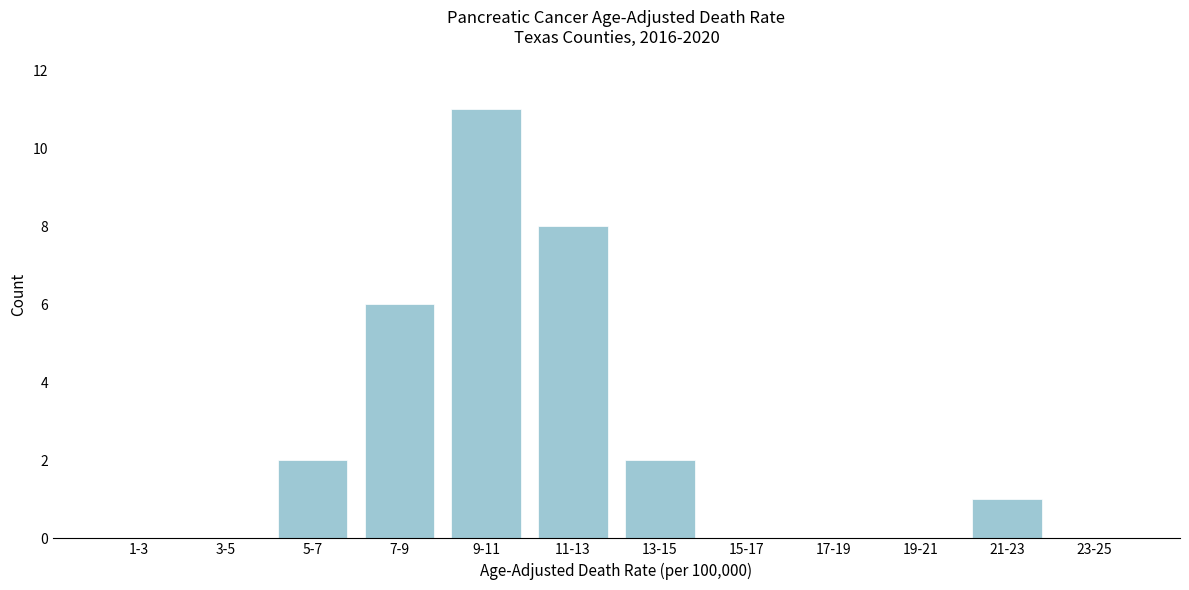

Reading right to left, what are all the values shown in this chart?

23-25=0	21-23=1	19-21=0	17-19=0	15-17=0	13-15=2	11-13=8	9-11=11	7-9=6	5-7=2	3-5=0	1-3=0